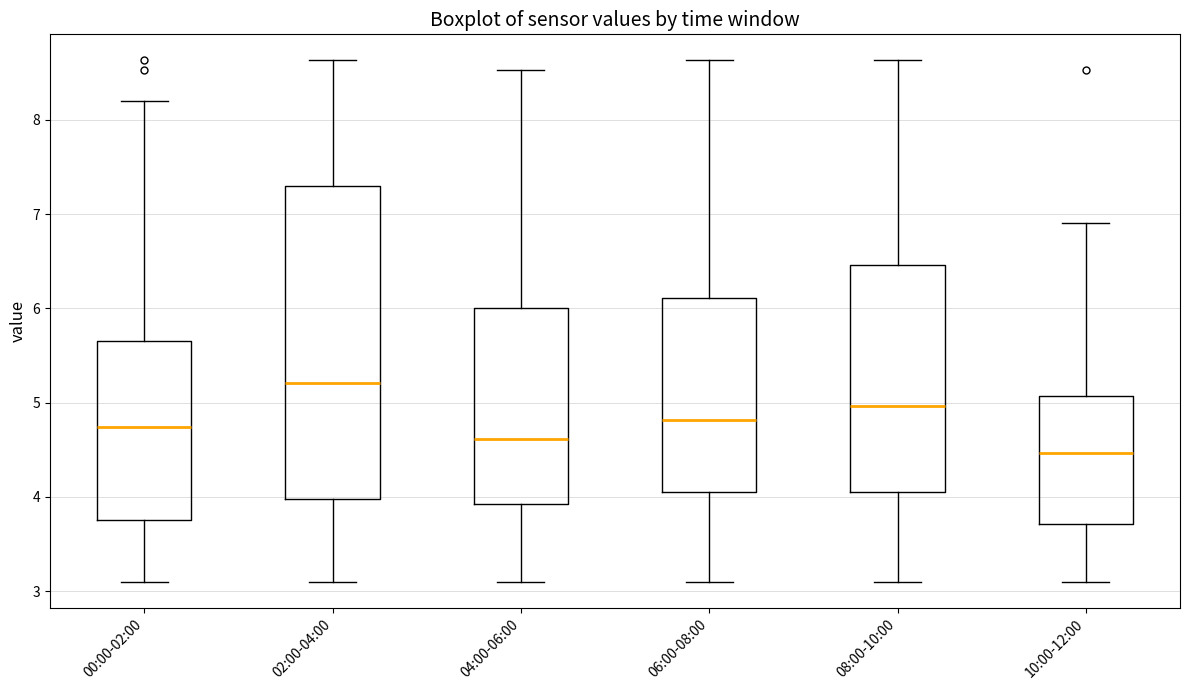

Where is the lower edge of the box for 02:00-04:00 on the y-axis? The values are not printed on the chart, so give them approximately, as read against the axis.

4.0